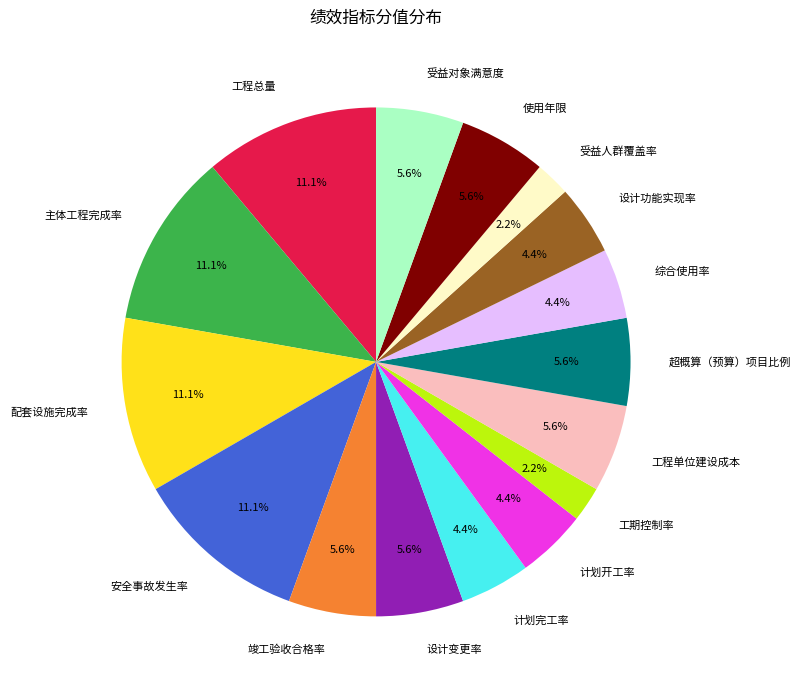

Is 设计变更率 the majority of the pie?

No